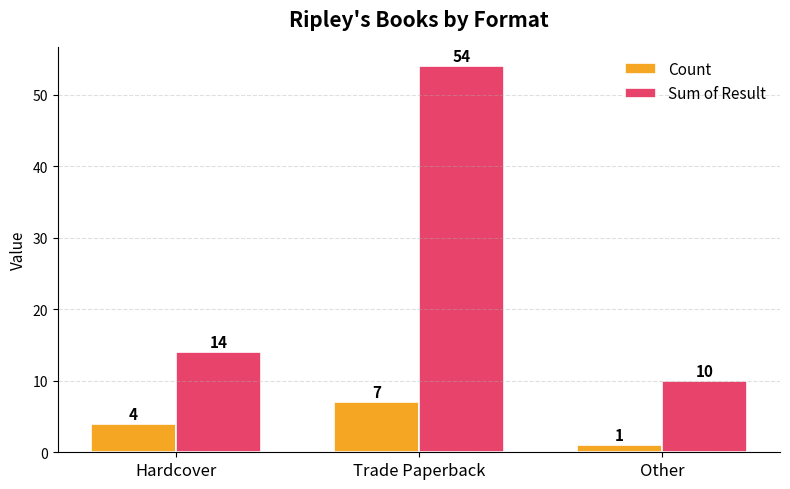

Reading left to right, what are all the values shown in this chart?

Count: 4	7	1
Sum of Result: 14	54	10